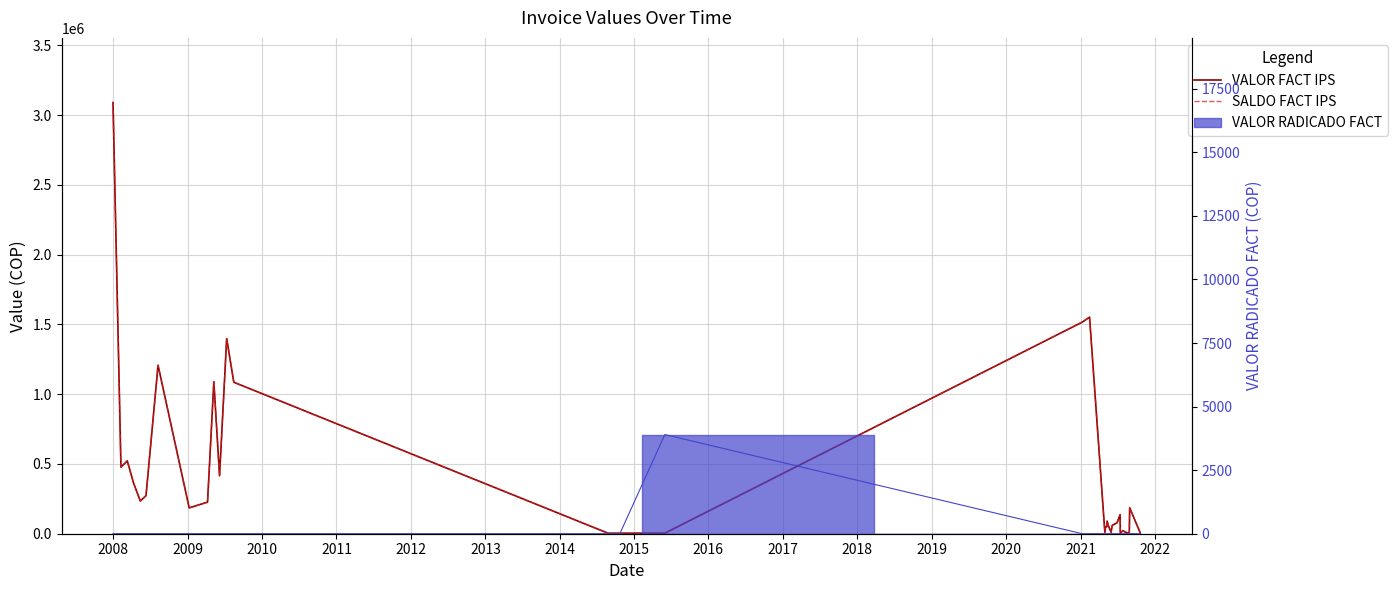

How many lines are shown in the chart?

2